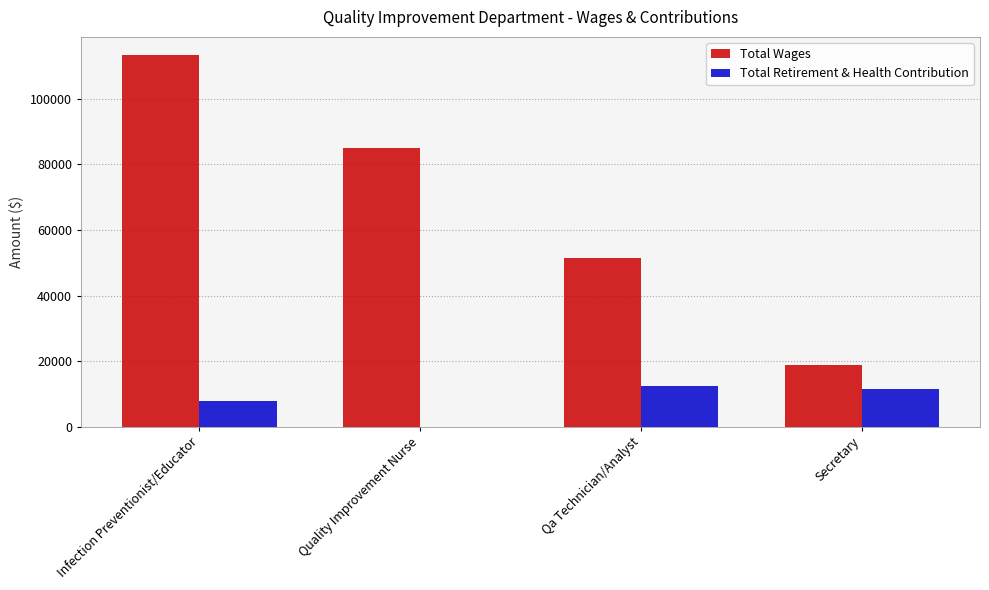

How many series are shown in this chart?

2